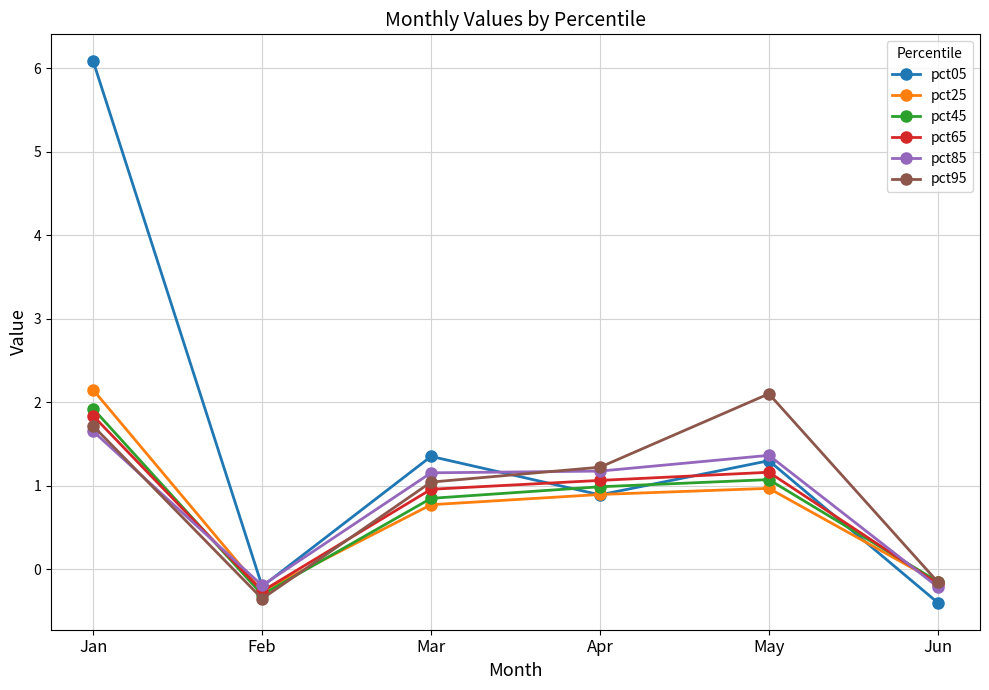

Rank the series at May from lowest to highest value.

pct25, pct45, pct65, pct05, pct85, pct95